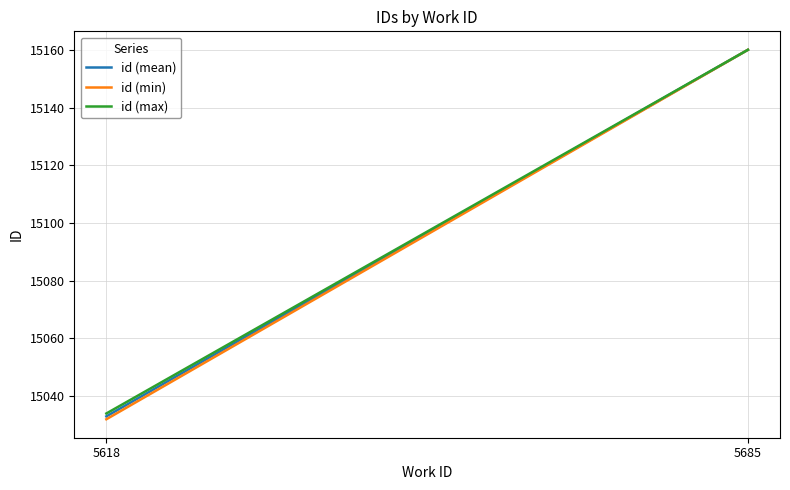

What is the value of the id (mean) point at the 1st from the left?

15033